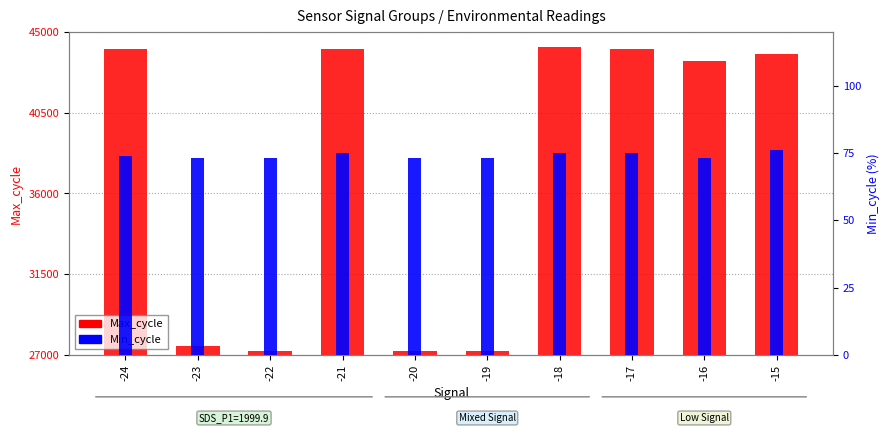

Does the chart contain stacked bars?

No